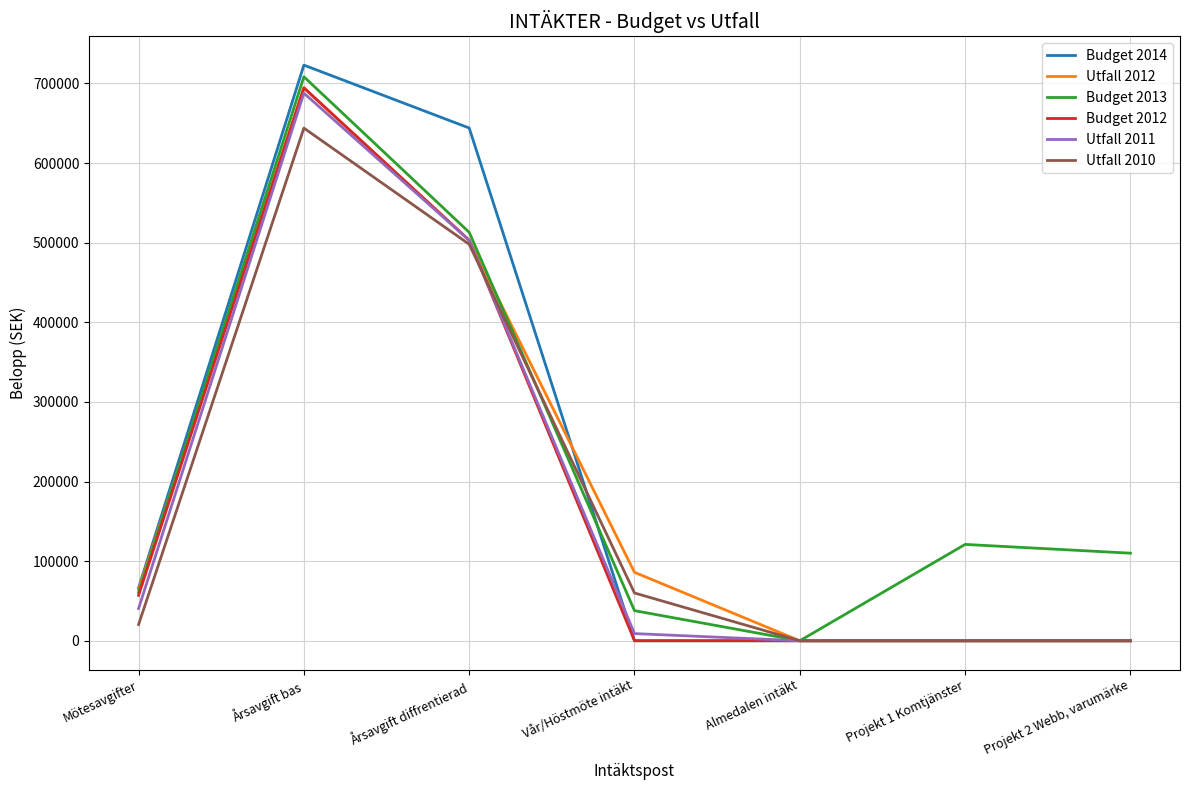

Which category has the highest value across all series?

Årsavgift bas